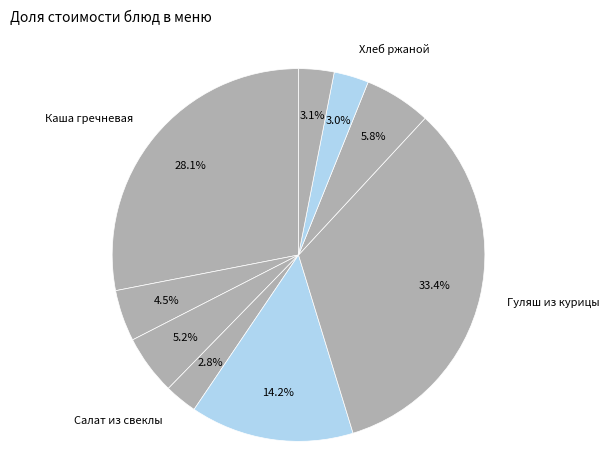

Count the number of slices in the pie.

9